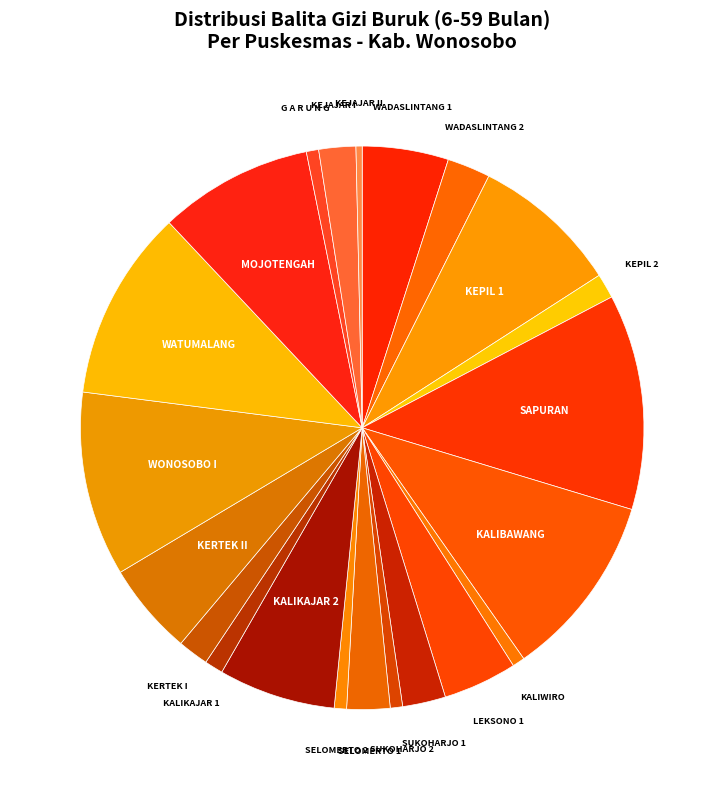

How many segments does this pie chart have?

22